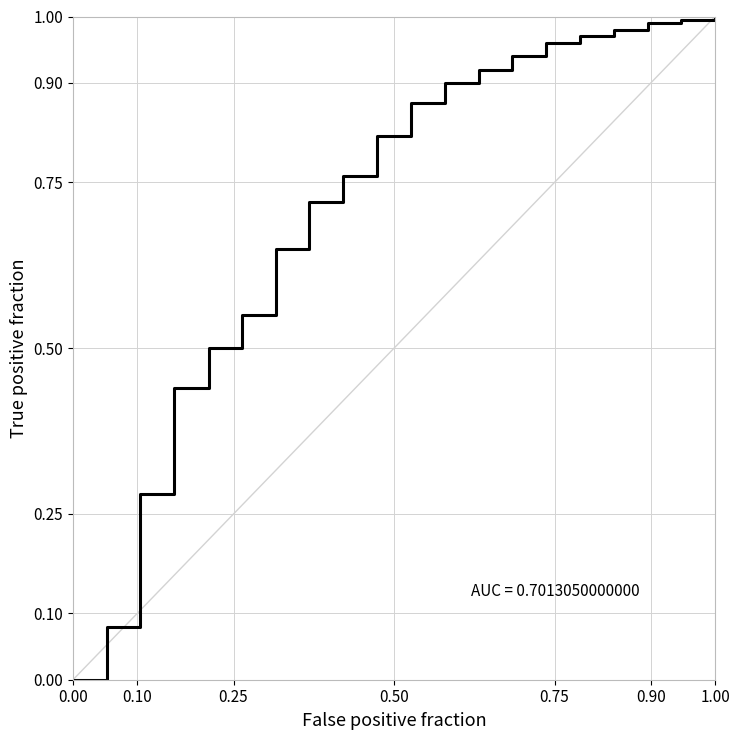

How many categories are shown in the chart?

20